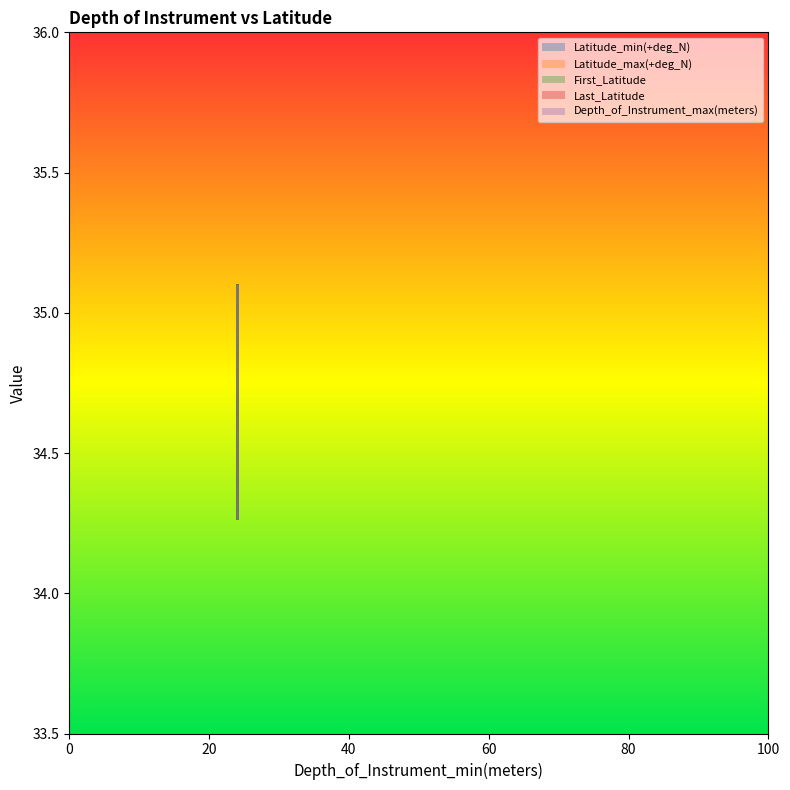

Reading right to left, extract all data points from this chart.

Latitude_min(+deg_N): 34.7	35.1	34.3
Latitude_max(+deg_N): 34.7	35.1	34.3
First_Latitude: 34.7	35.1	34.3
Last_Latitude: 34.7	35.1	34.3